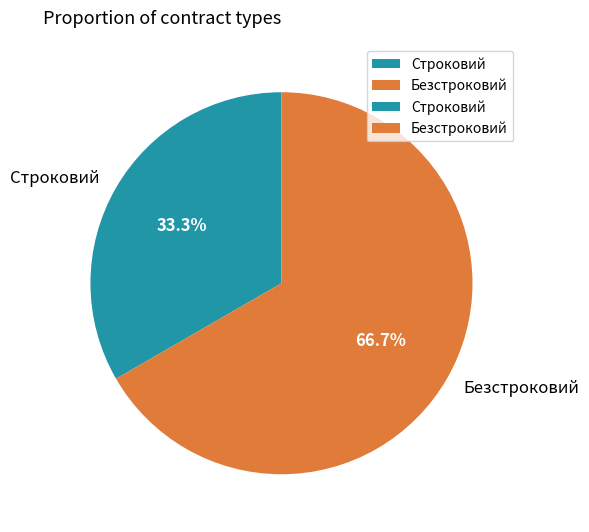

Between Строковий and Безстроковий, which is larger?

Безстроковий